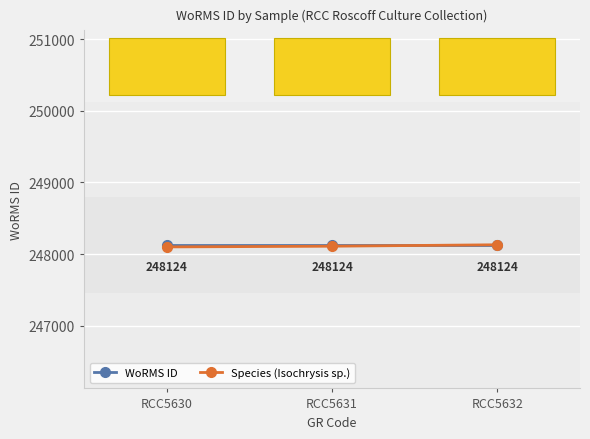

Reading right to left, what are all the values shown in this chart?

WoRMS ID: 248124	248124	248124
Species (Isochrysis sp.): 248130	248110	248100